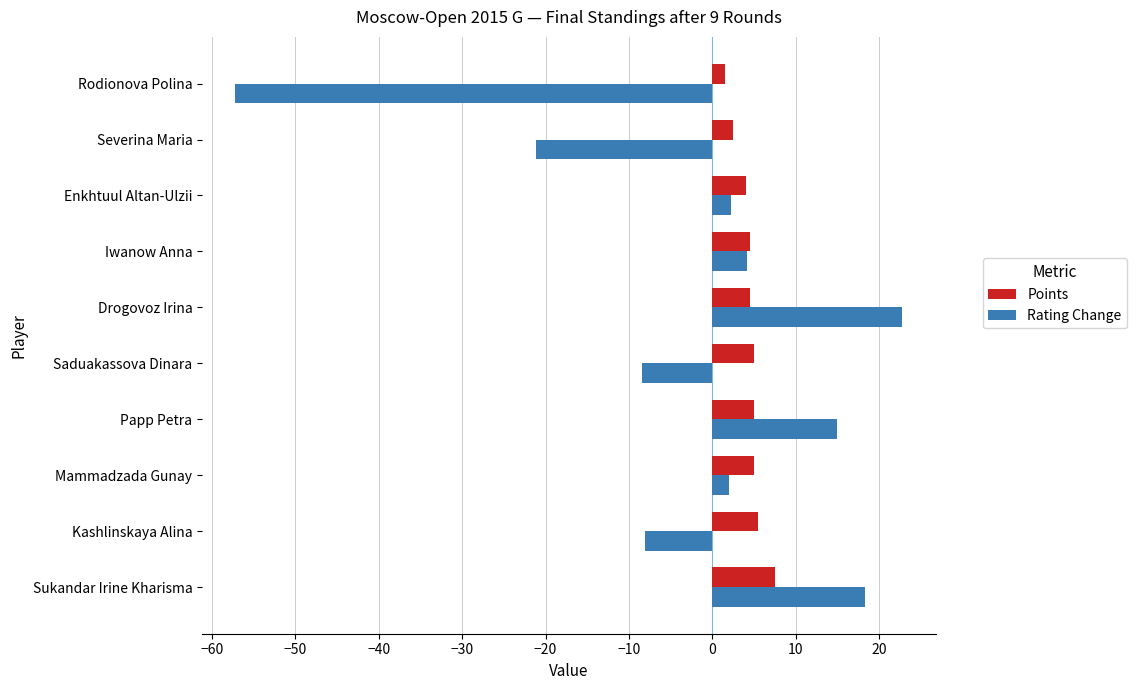

What are all the series names shown in the legend?

Points, Rating Change